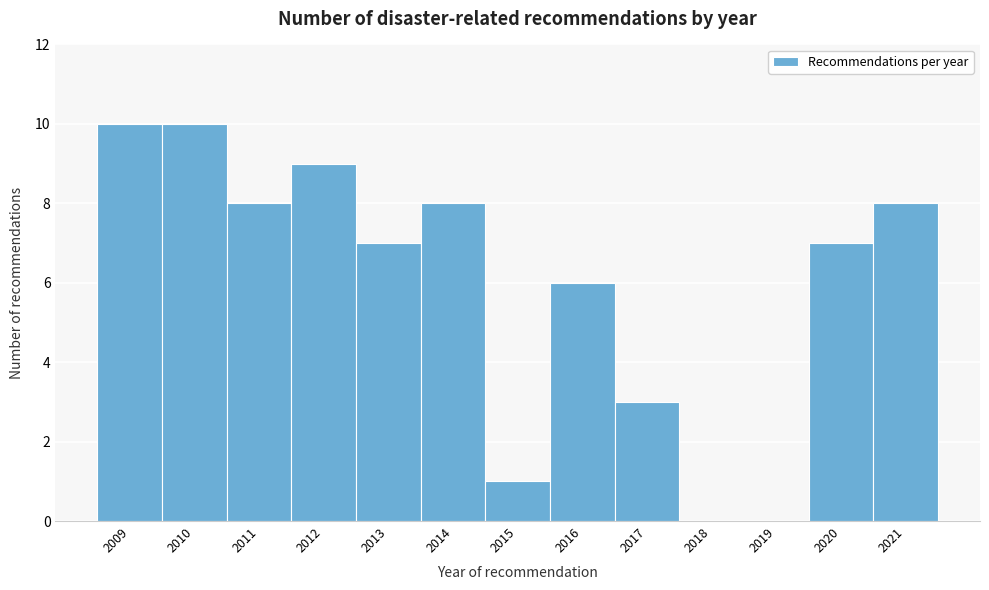

Reading left to right, list every bar in this chart as the range it spans on the x-axis followed by its height. The values are not printed on the chart, so give them approximately, as read against the axis.

2008.5 to 2009.5: 10
2009.5 to 2010.5: 10
2010.5 to 2011.5: 8
2011.5 to 2012.5: 9
2012.5 to 2013.5: 7
2013.5 to 2014.5: 8
2014.5 to 2015.5: 1
2015.5 to 2016.5: 6
2016.5 to 2017.5: 3
2017.5 to 2018.5: 0
2018.5 to 2019.5: 0
2019.5 to 2020.5: 7
2020.5 to 2021.5: 8